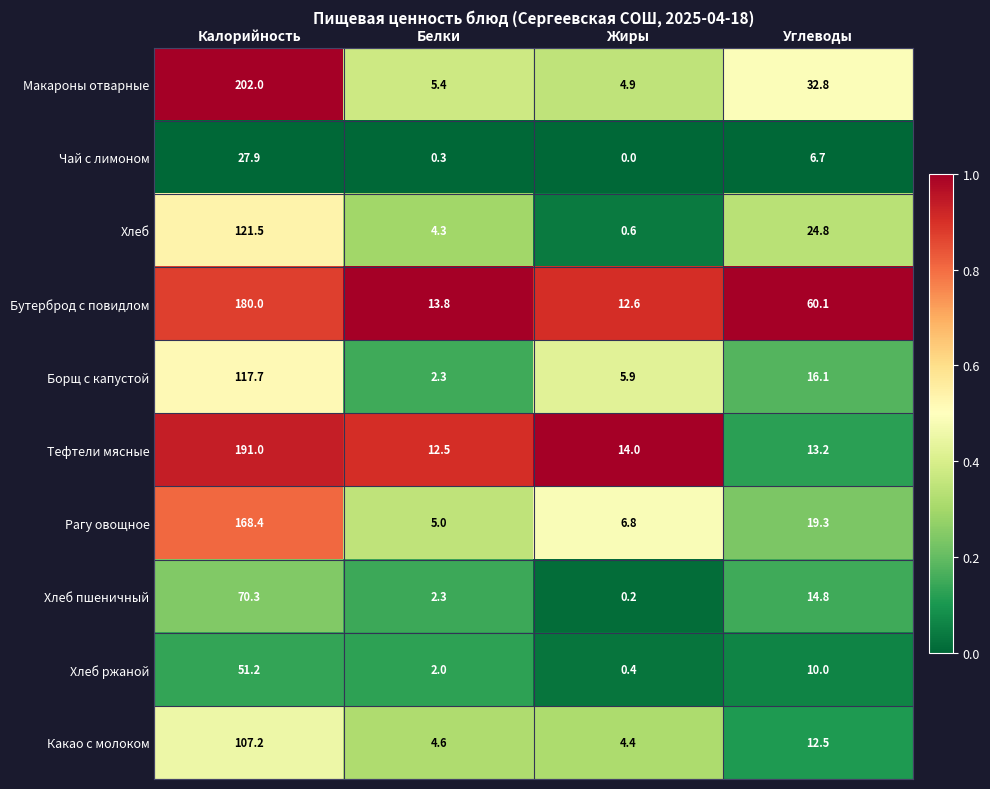

Is it true that Макароны отварные equals 2.7 at Жиры?

False